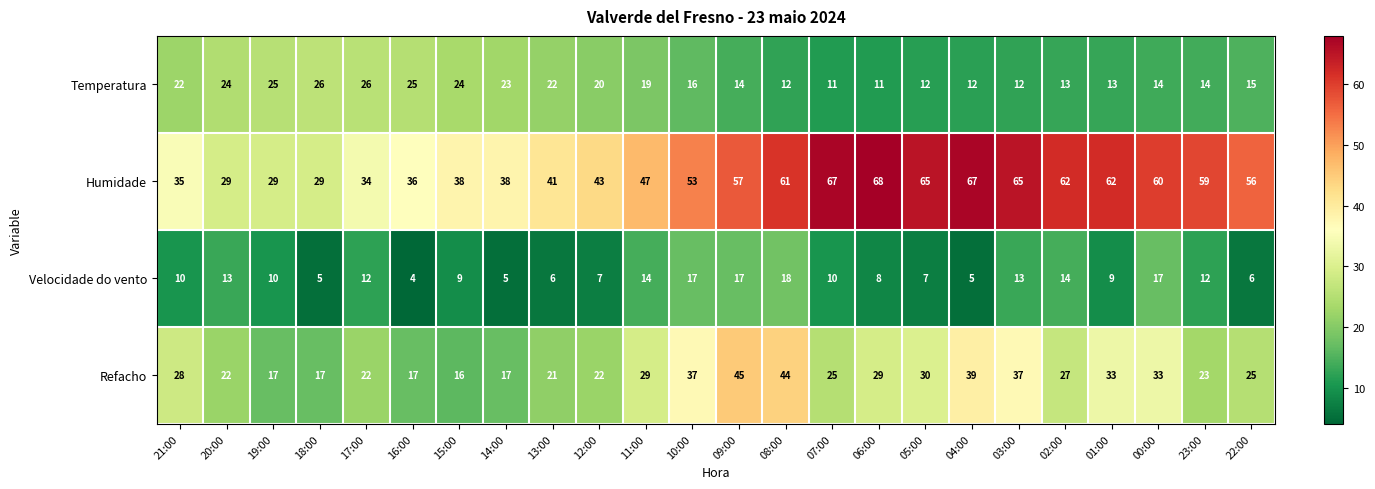

The value of Refacho at 13:00 is 6. True or false?

False